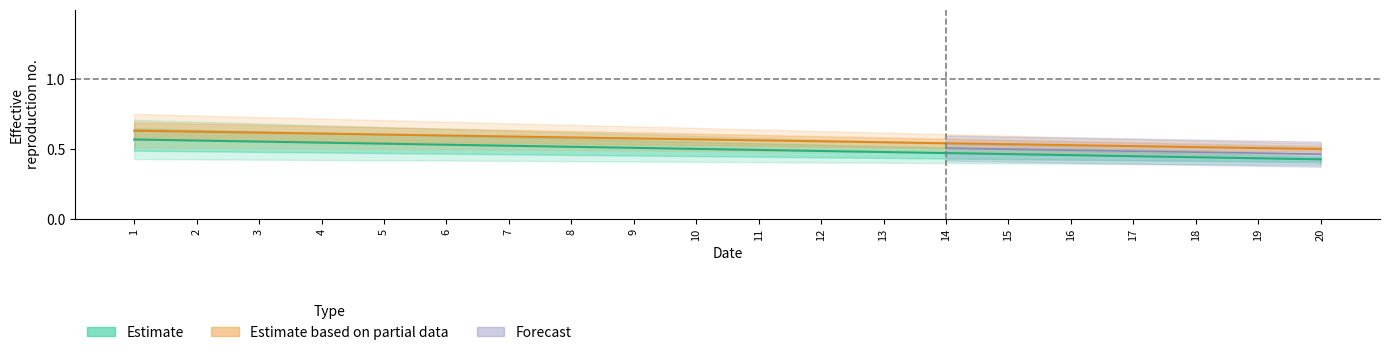

Is the value of Estimate at 13 greater than the value of Estimate based on partial data at 4?

No